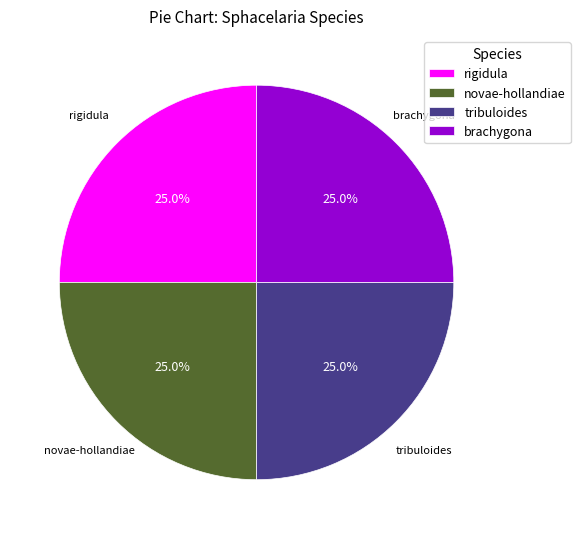

How much of the chart is everything except rigidula?

75.0%